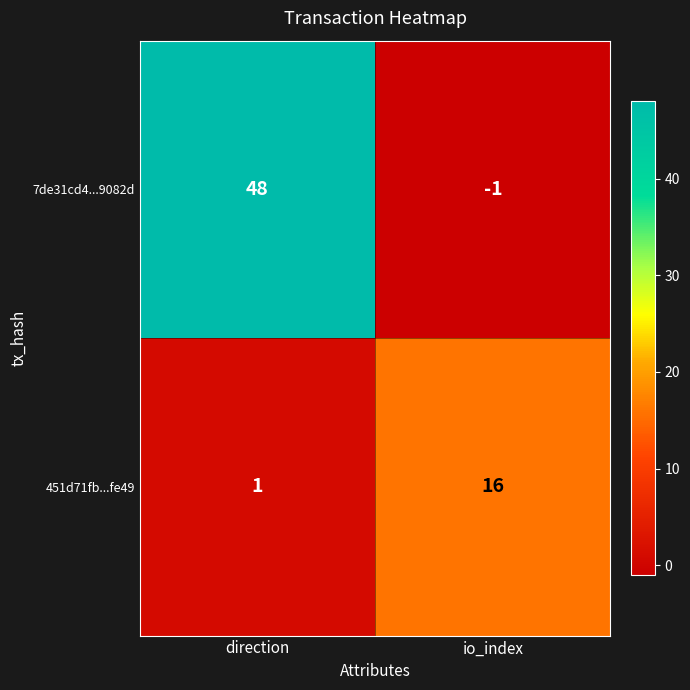

Rank the series by their average value, from highest to lowest.

7de31cd4...9082d, 451d71fb...fe49